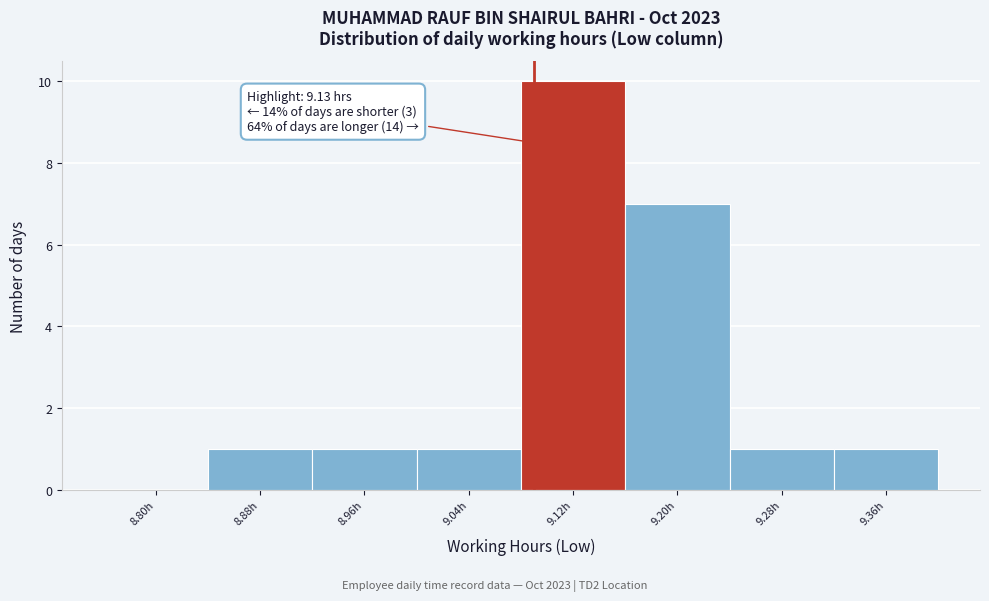

Reading left to right, transcribe all the data shown in this chart.

8.80h=0	8.88h=1	8.96h=1	9.04h=1	9.12h=10	9.20h=7	9.28h=1	9.36h=1